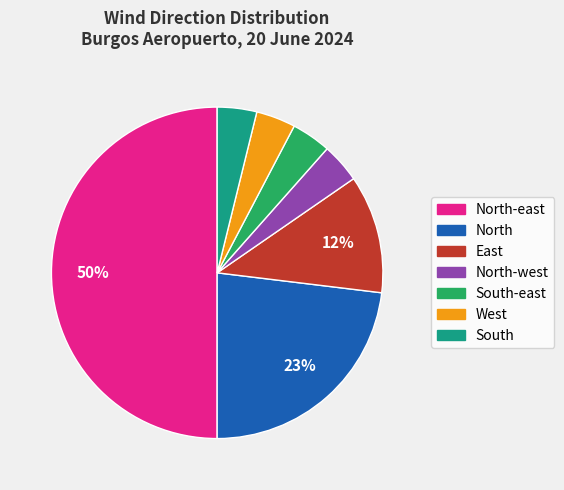

To the nearest percent, what is the average slice percentage?

14%